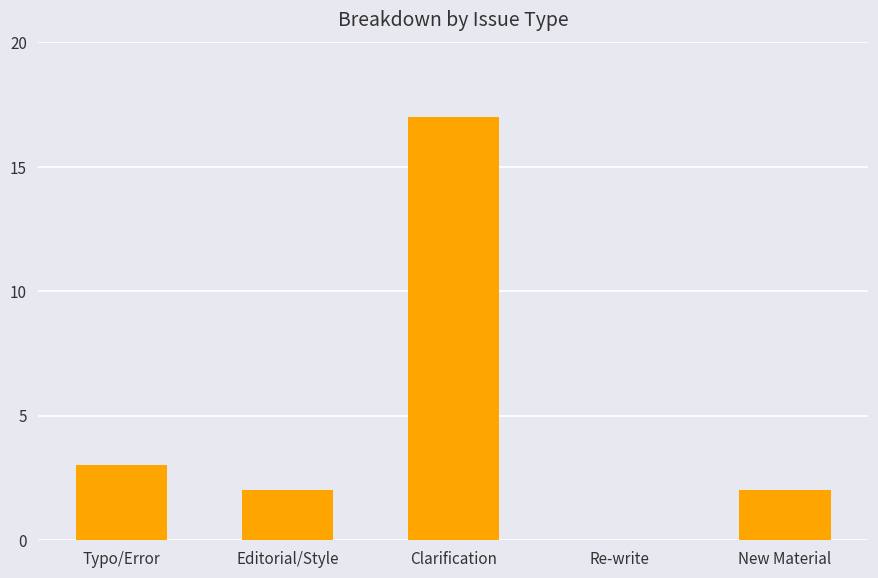

Are the bars horizontal?

No